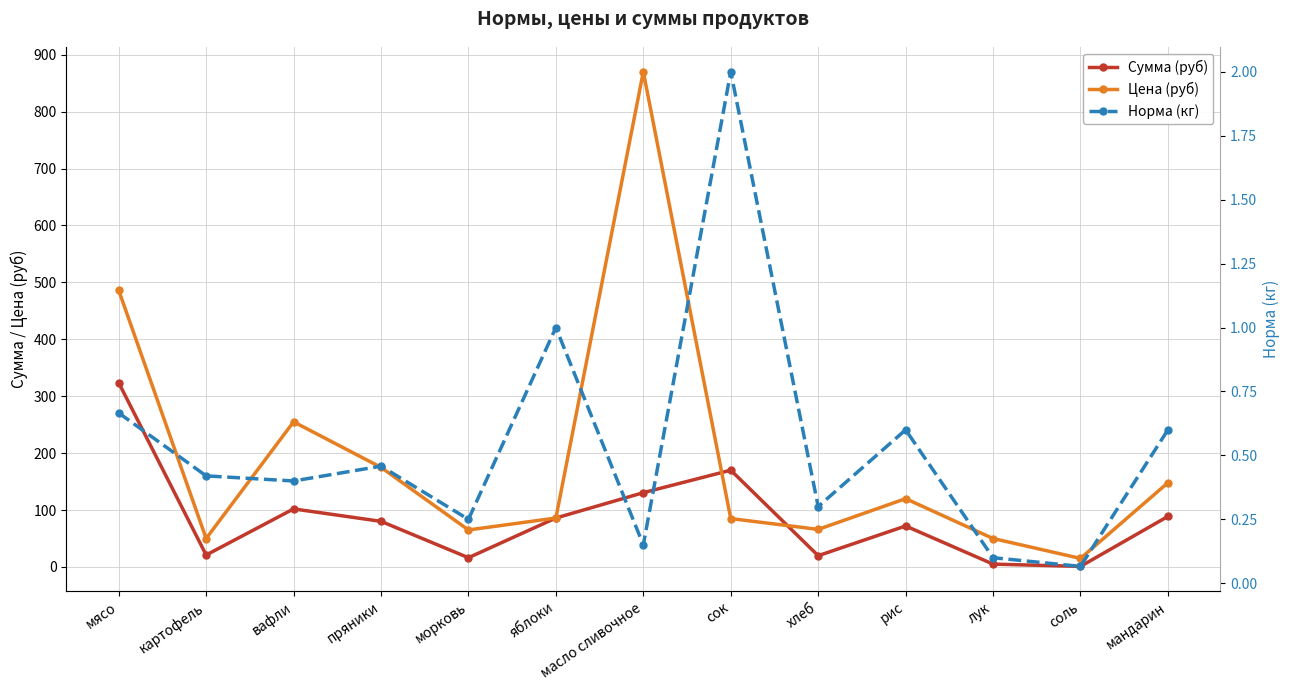

What is the minimum value for Цена (руб)?

15.0